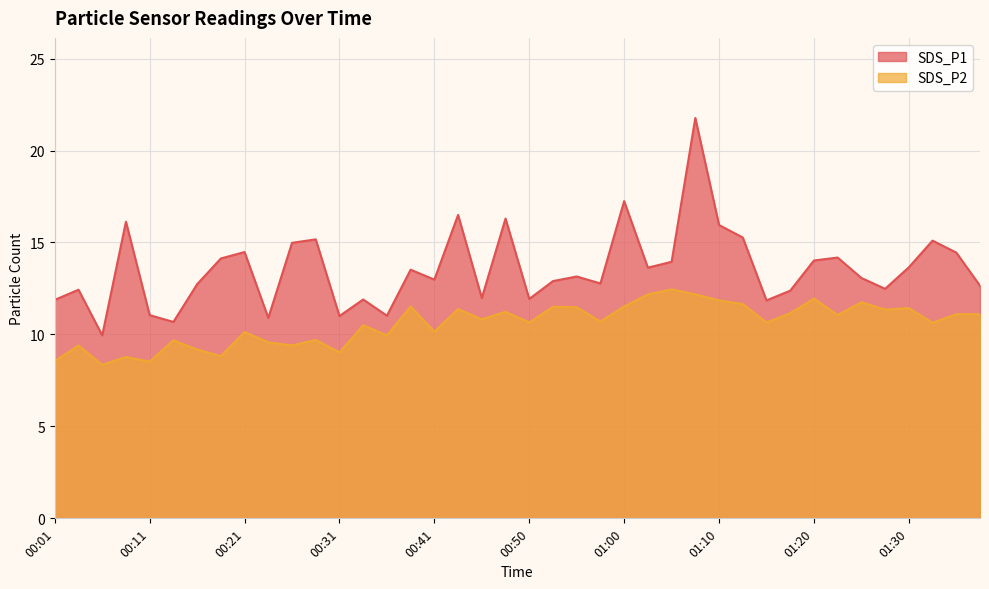

What is the sum of all SDS_P2 values?

423.0